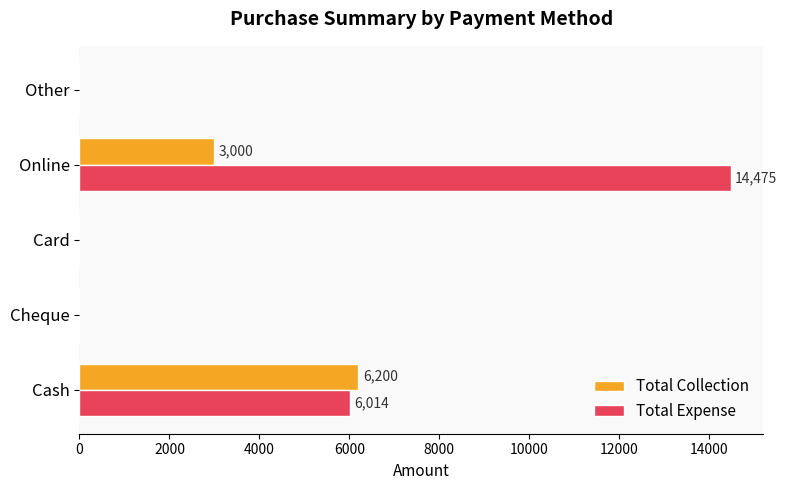

At which category is the sum across all series the highest?

Online